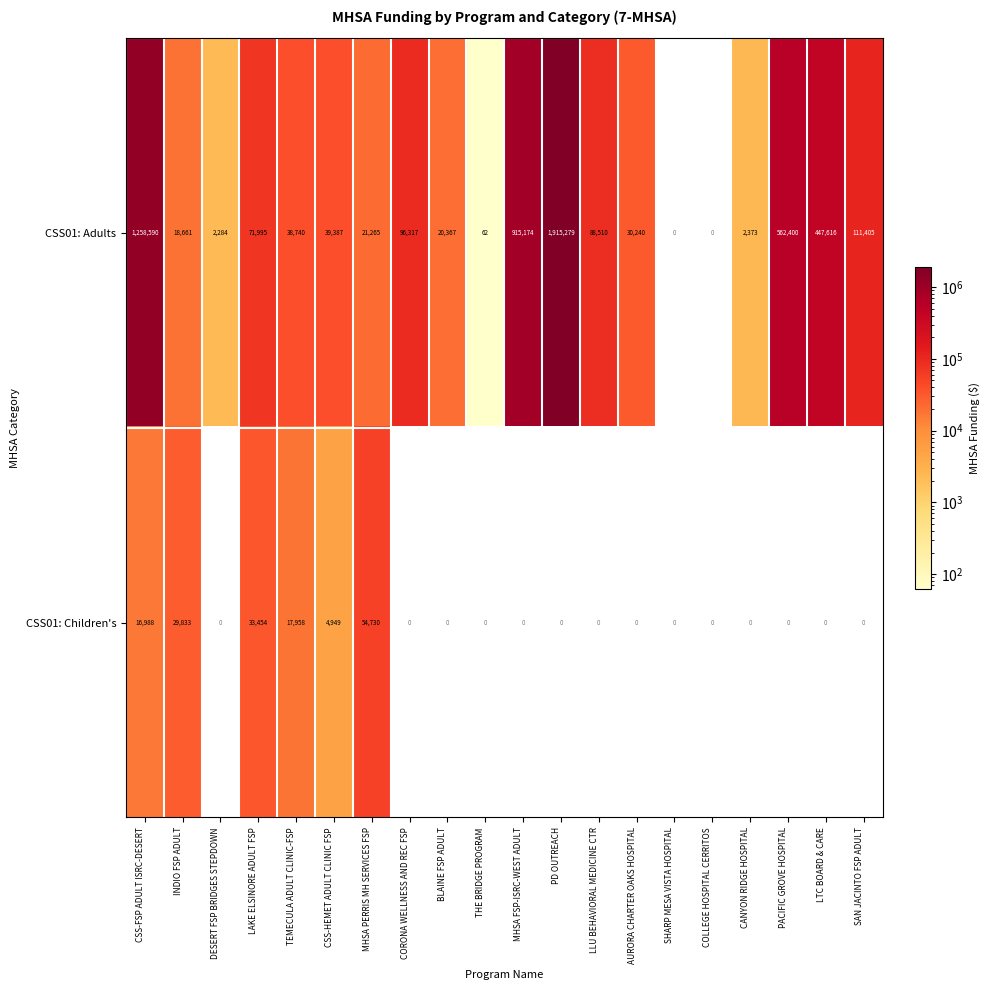

How many categories are shown in the chart?

20